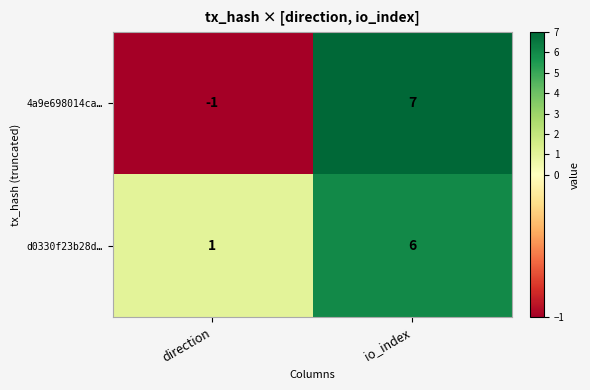

True or false: 4a9e698014ca… has a value of -1 at direction.

True